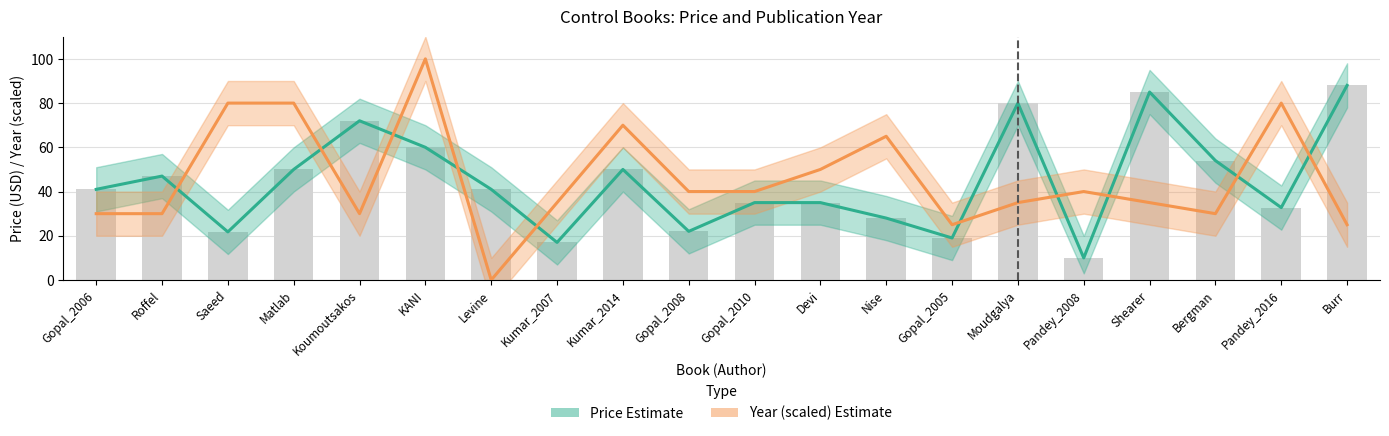

At how many categories does at least one series exceed 40?

15